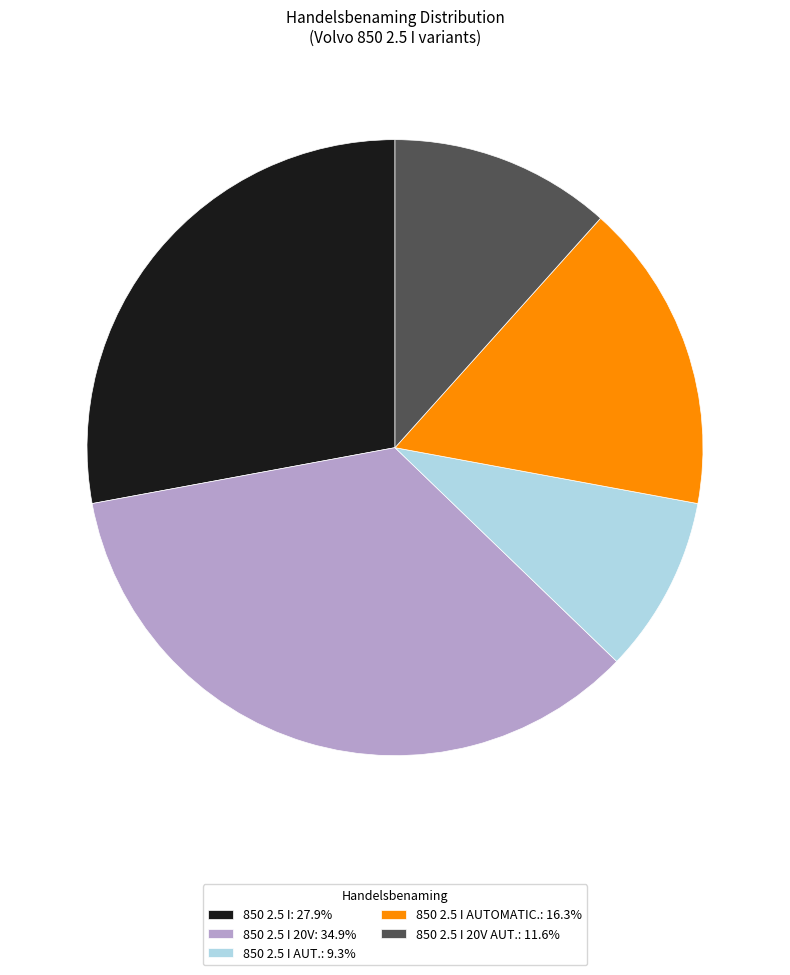

Approximately how many times larger is the value at 850 2.5 I 20V: 34.9% compared to 850 2.5 I AUTOMATIC.: 16.3%?

2.1